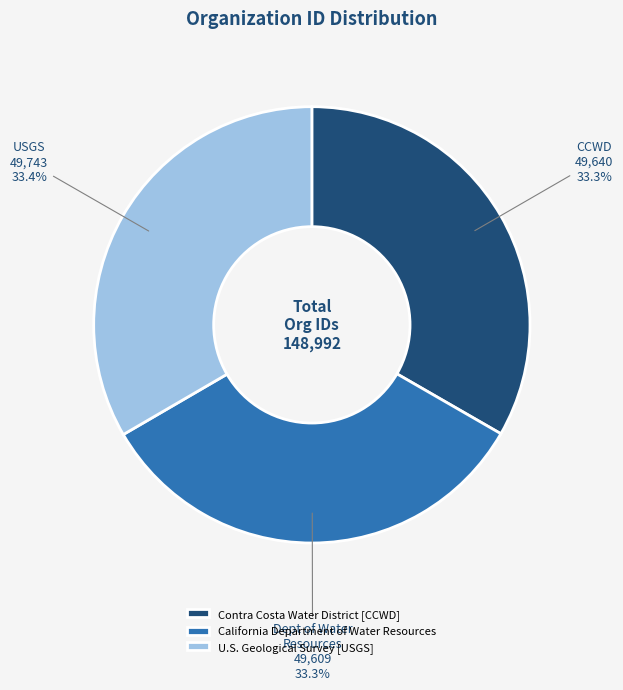

True or false: California Department of Water Resources accounts for 33% of the total.

True